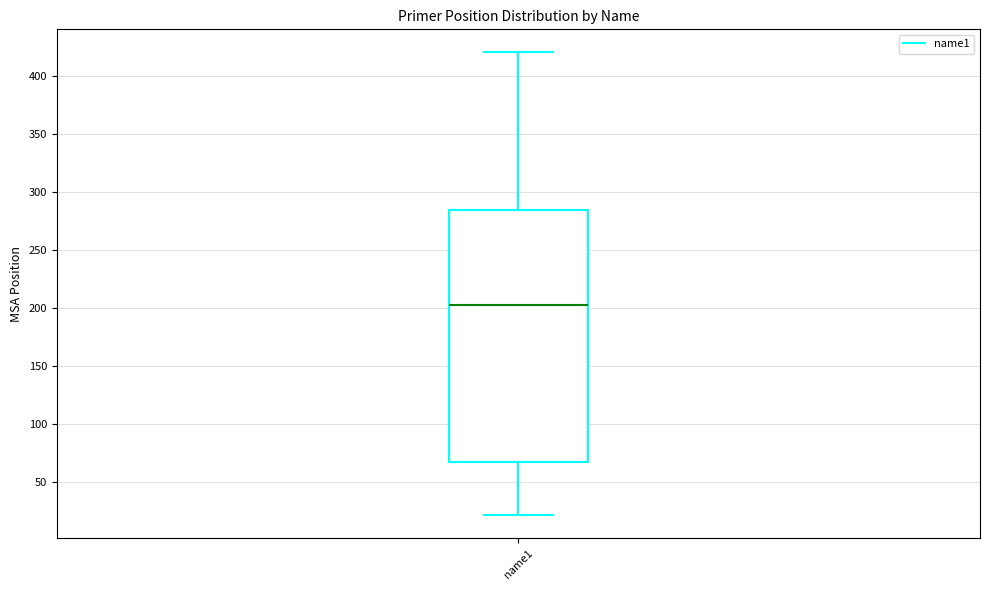

Where is the lower edge of the box for name1 on the y-axis? The values are not printed on the chart, so give them approximately, as read against the axis.

65